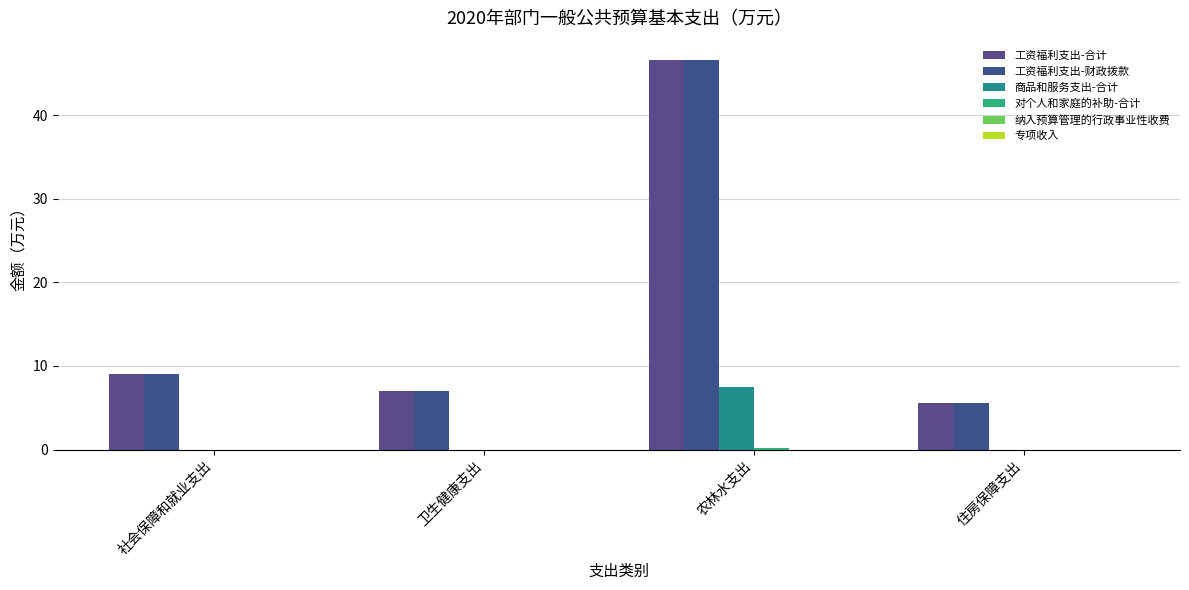

What is the total value across all series at 社会保障和就业支出?

18.1